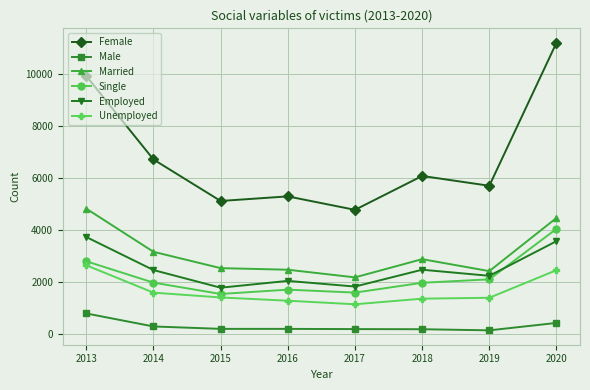

Is it true that Female equals 9301 at 2018?

False